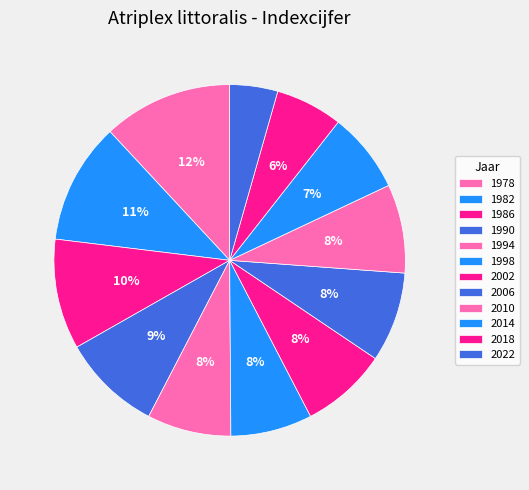

Is it true that 1998 is 8% of the pie?

True